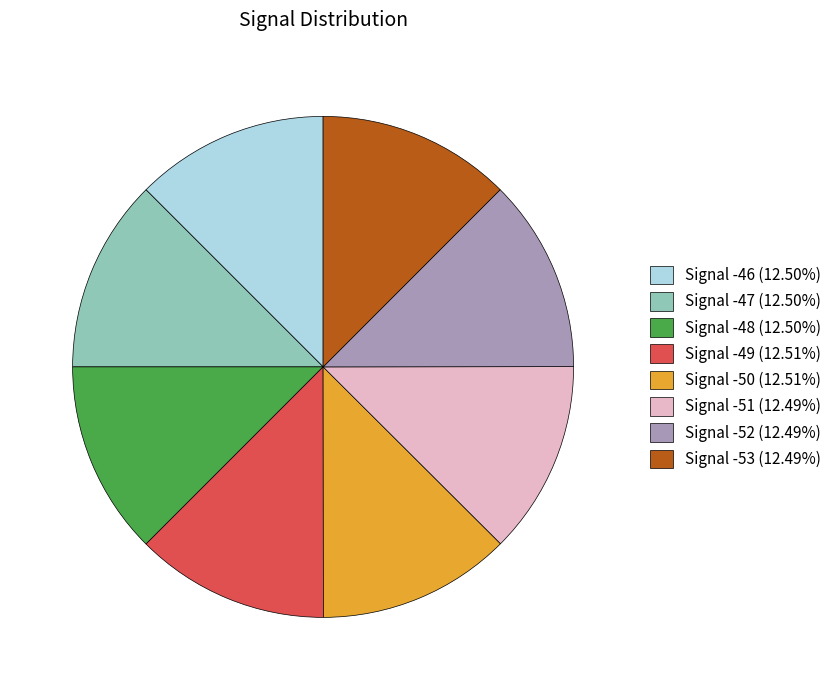

Is there a majority slice in this chart?

No